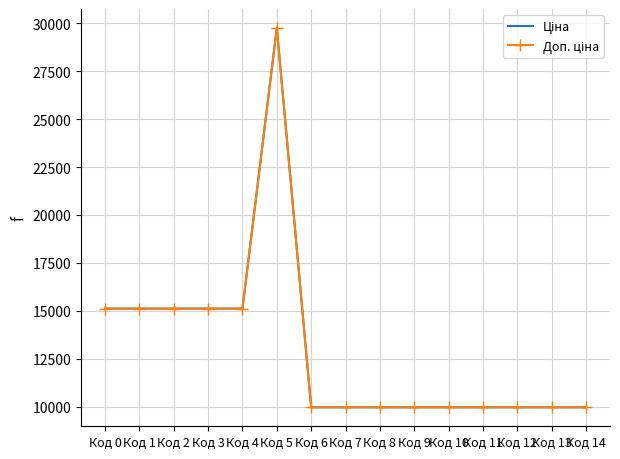

Reading left to right, what are all the values shown in this chart?

Ціна: Код 0=15120.0	Код 1=15120.0	Код 2=15120.0	Код 3=15120.0	Код 4=15120.0	Код 5=29747.2	Код 6=9975.0	Код 7=9975.0	Код 8=9975.0	Код 9=9975.0	Код 10=9975.0	Код 11=9975.0	Код 12=9975.0	Код 13=9975.0	Код 14=9975.0
Доп. ціна: Код 0=15120.0	Код 1=15120.0	Код 2=15120.0	Код 3=15120.0	Код 4=15120.0	Код 5=29747.2	Код 6=9975.0	Код 7=9975.0	Код 8=9975.0	Код 9=9975.0	Код 10=9975.0	Код 11=9975.0	Код 12=9975.0	Код 13=9975.0	Код 14=9975.0